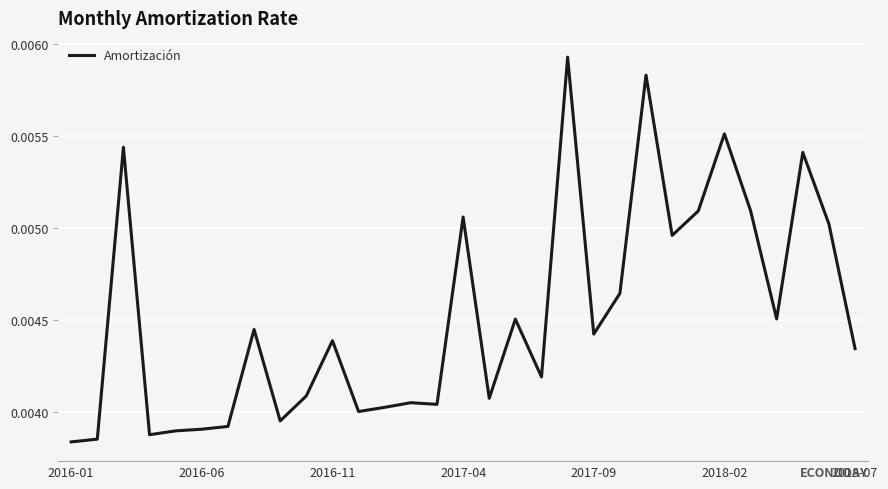

True or false: there are more than 1 points higher than both neighbors.

True